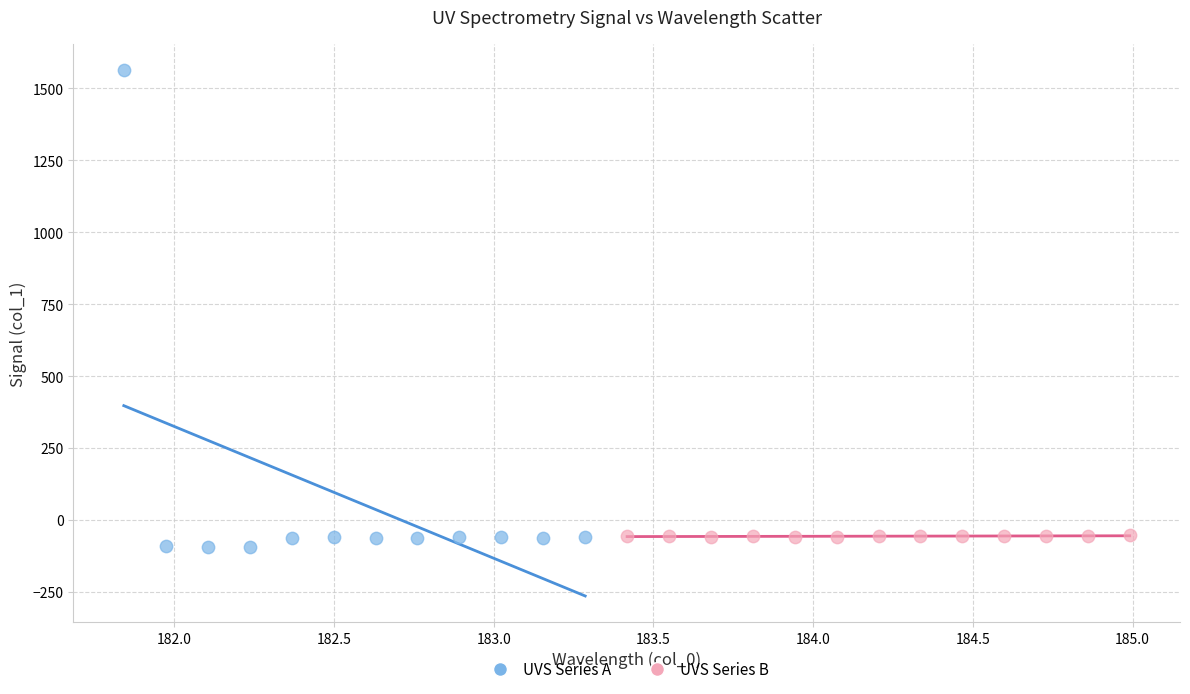

What are all the series names shown in the legend?

UVS Series A, UVS Series B